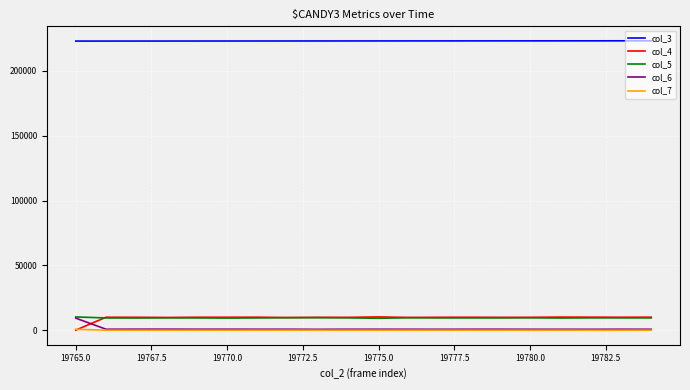

Is this an area chart (filled region under the line)?

No